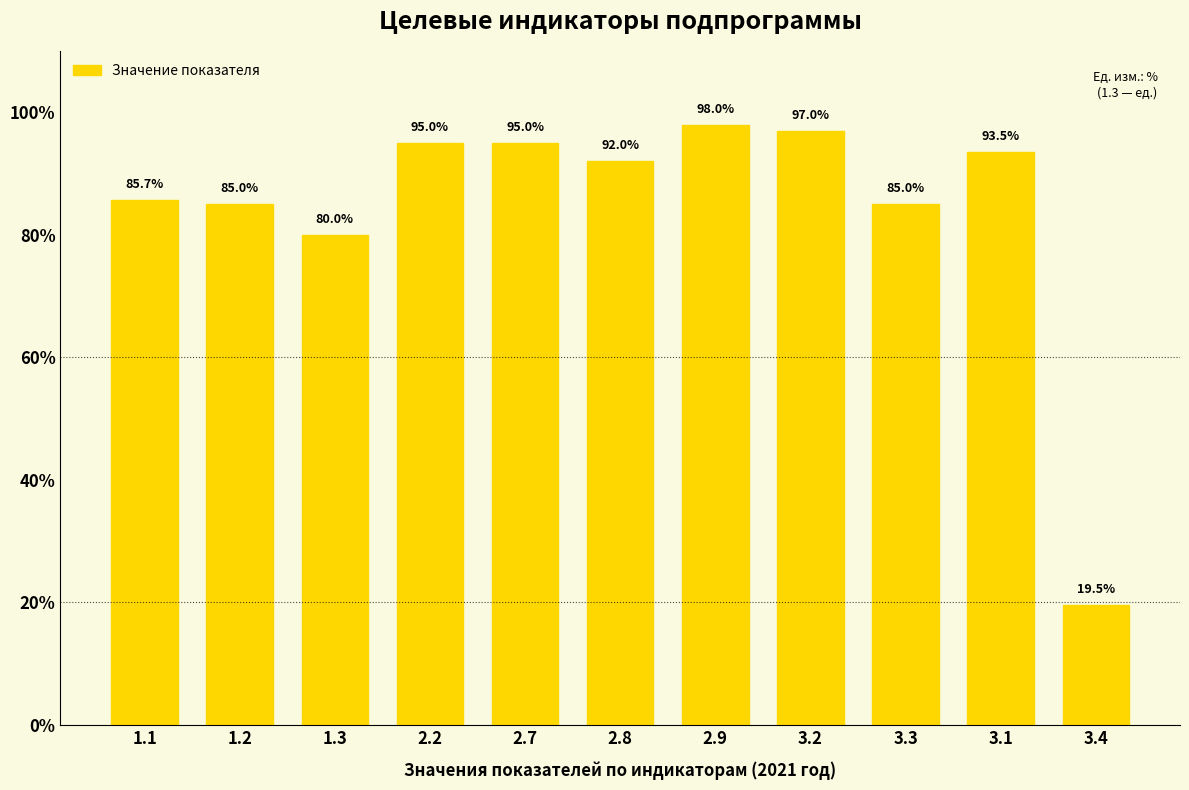

What position from the right is 3.3?

3